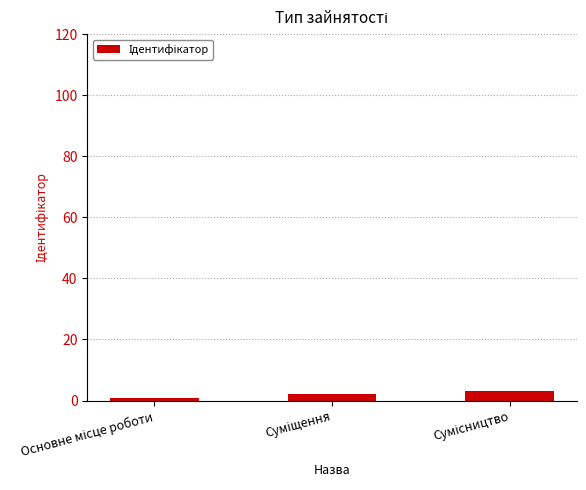

Reading right to left, list all the values displayed in this chart.

3	2	1